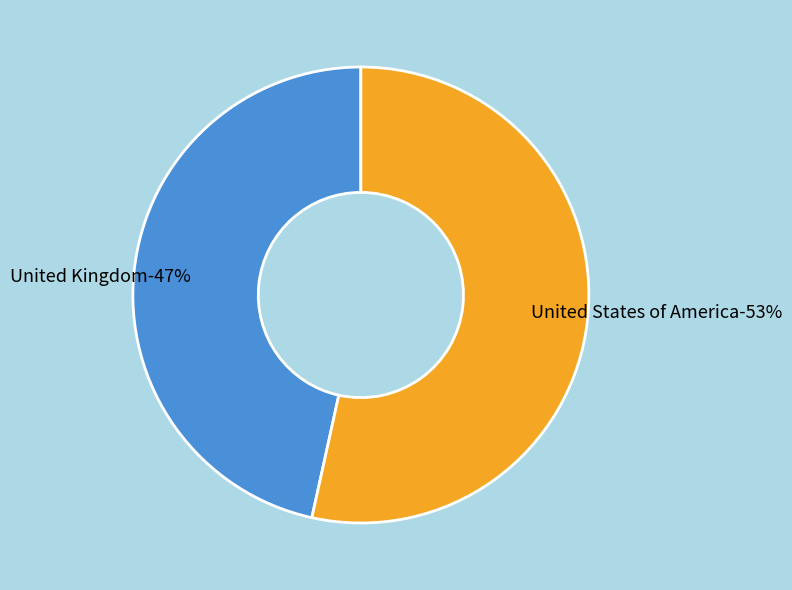

Rank the categories by value from highest to lowest.

United States of America, United Kingdom